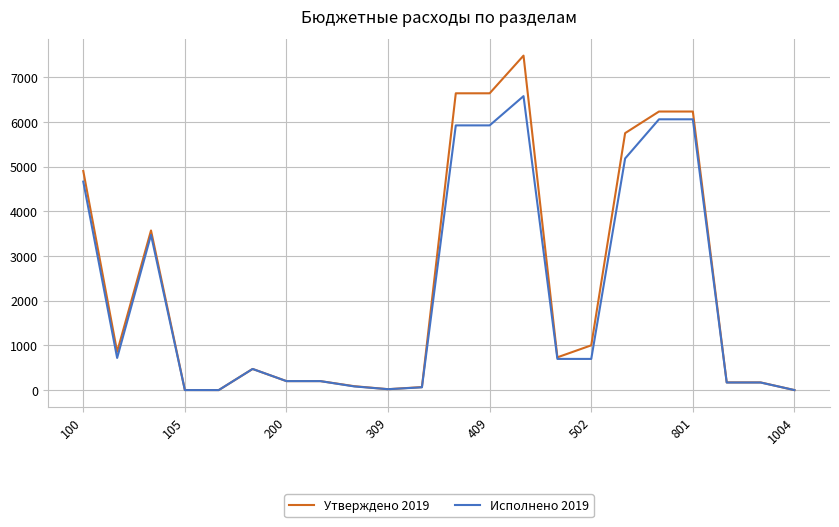

What are all the series names shown in the legend?

Утверждено 2019, Исполнено 2019